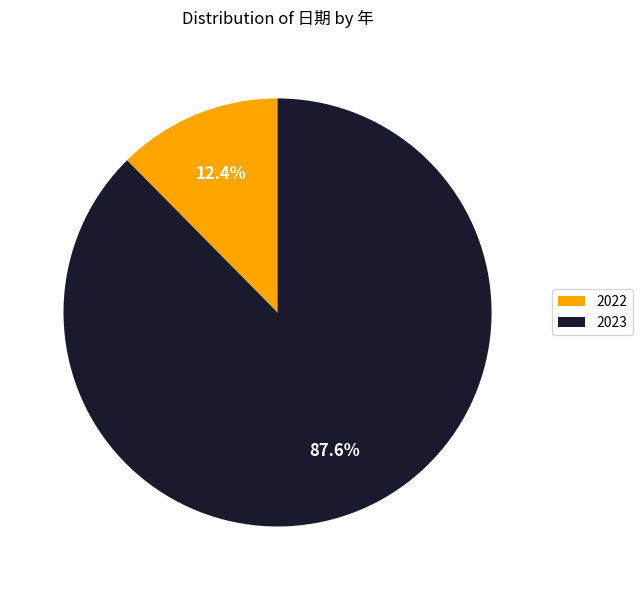

Which slice represents more than half of the pie?

2023